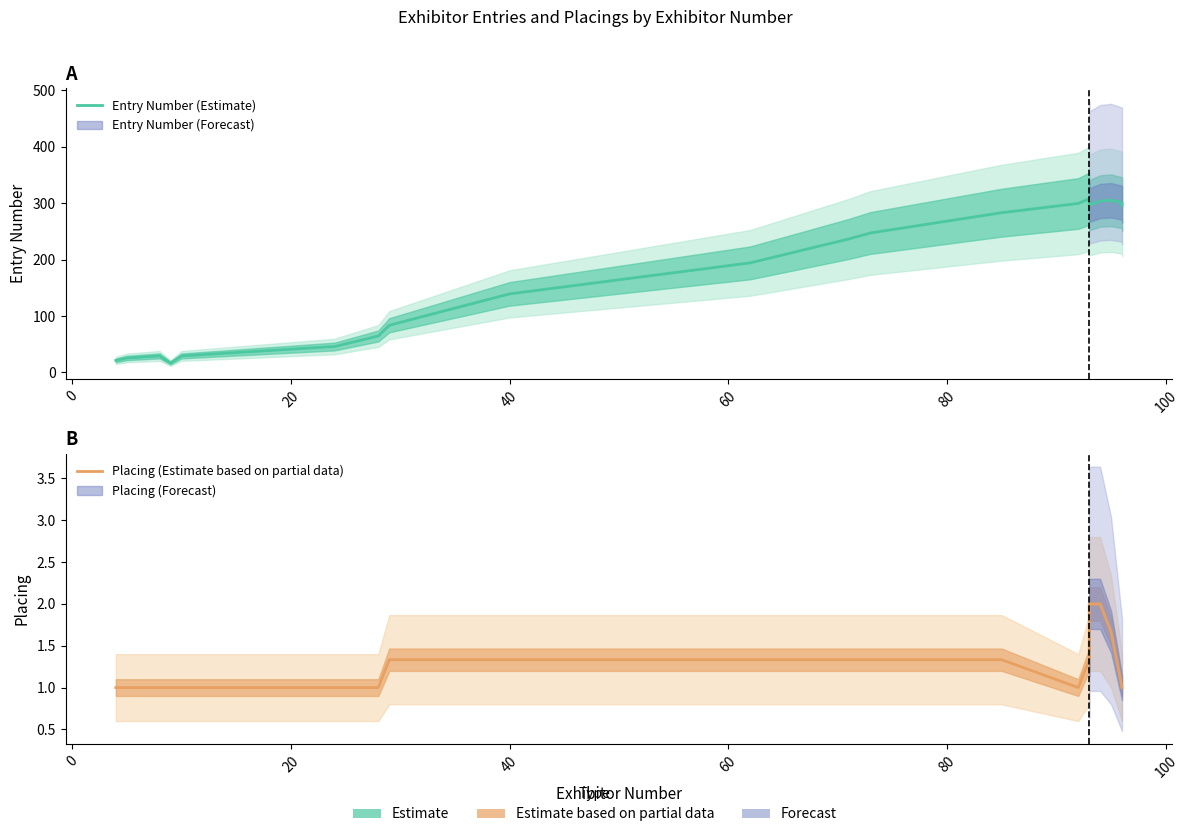

True or false: Placing (Estimate based on partial data) and Entry Number (Estimate) cross at least once.

False